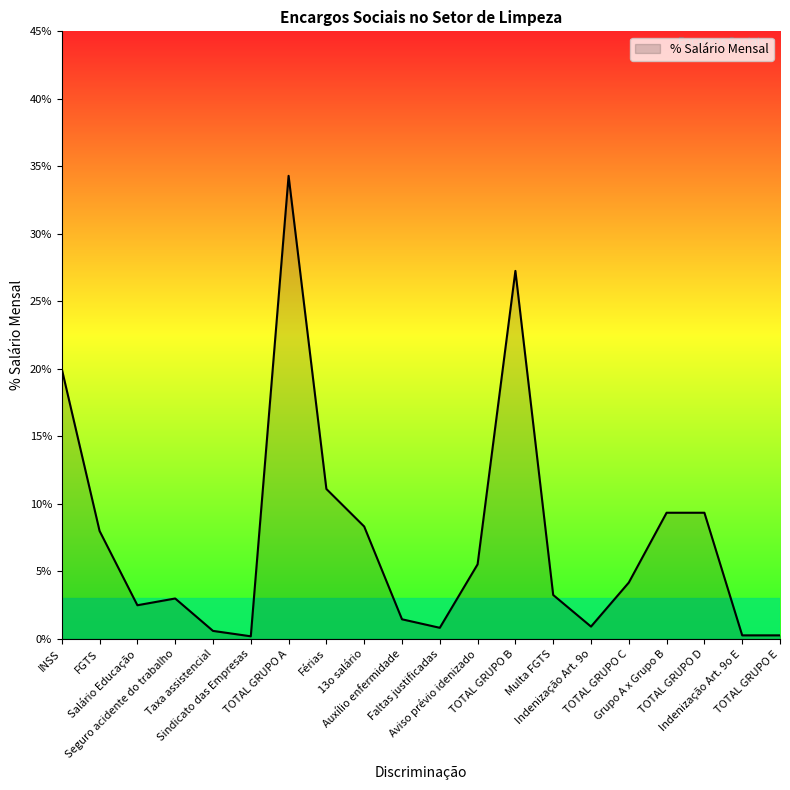

Is this an area chart (filled region under the line)?

Yes